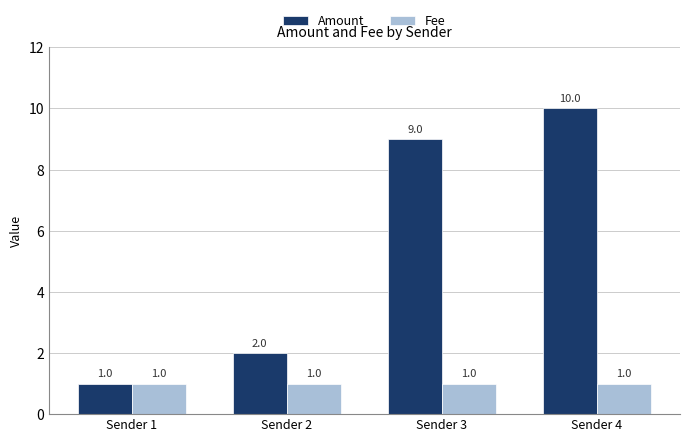

What is the sum of all Fee values?

4.0